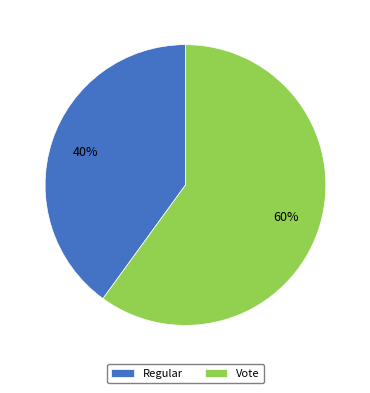

Combined, do Vote and Regular account for over 50%?

Yes